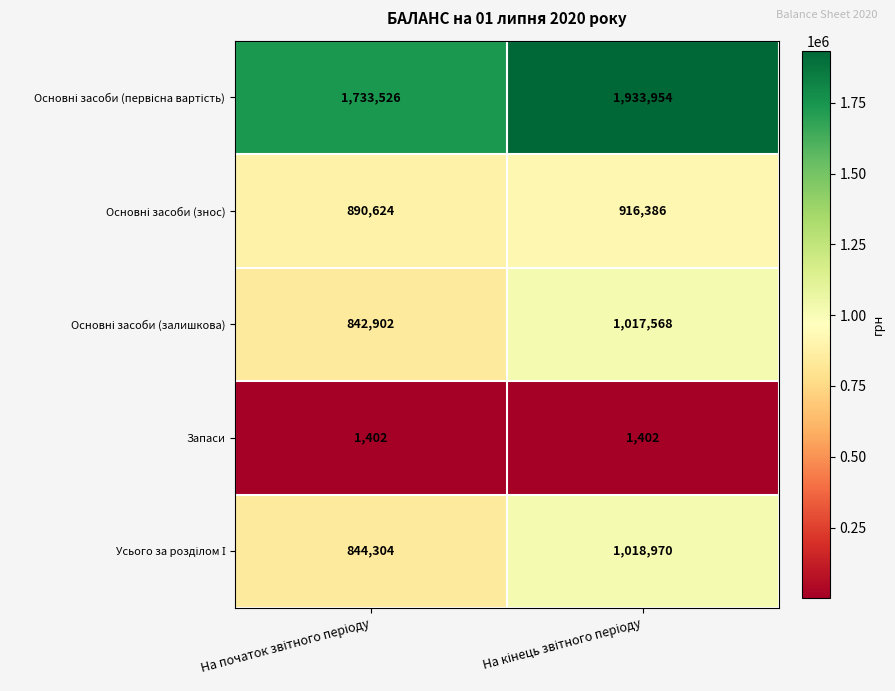

Which series has the largest total across all categories?

Основні засоби (первісна вартість)